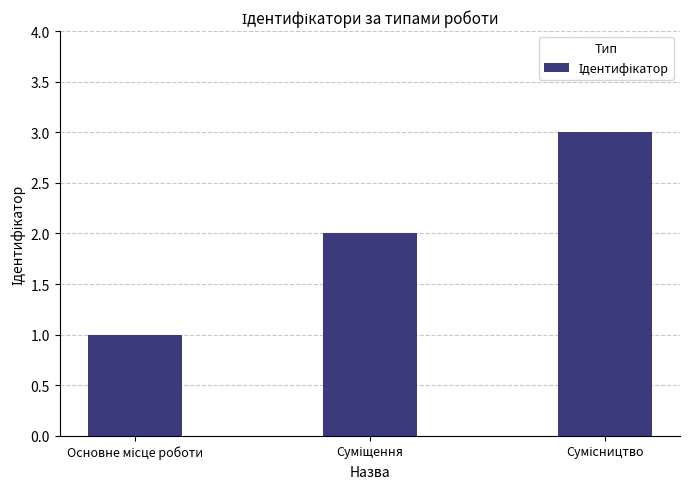

What is the difference between the maximum and minimum values?

2